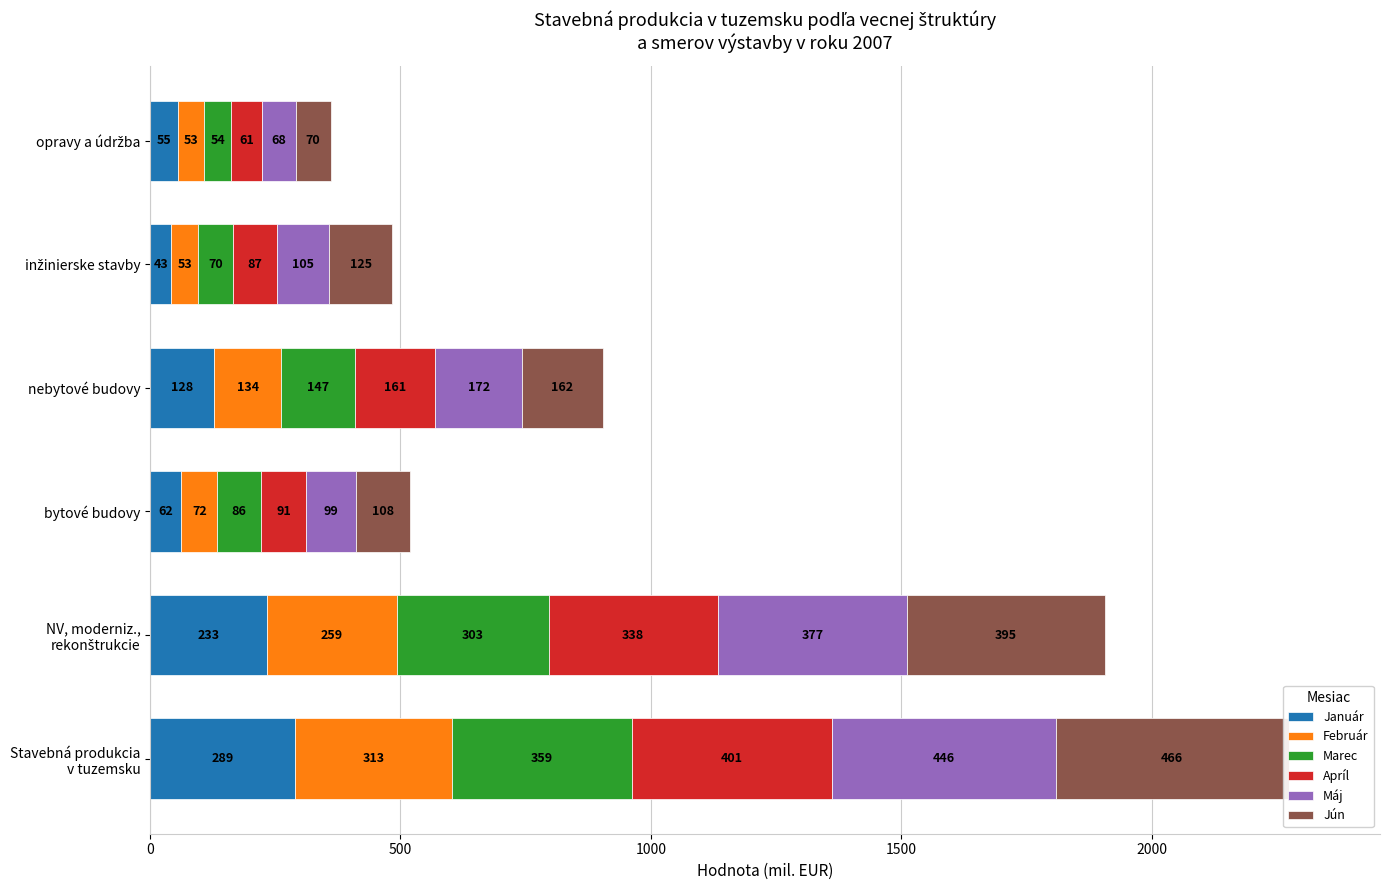

What is the value of the Január bar at the 4th from the left?

128.5